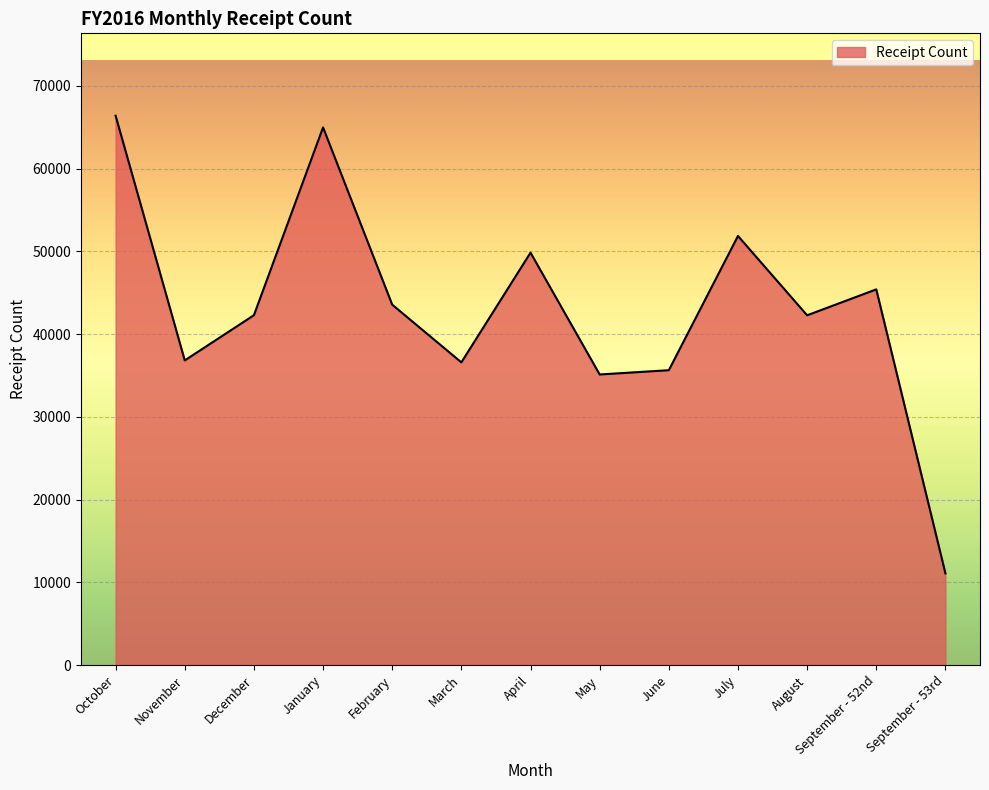

At which category does the chart reach its minimum across all series?

September - 53rd